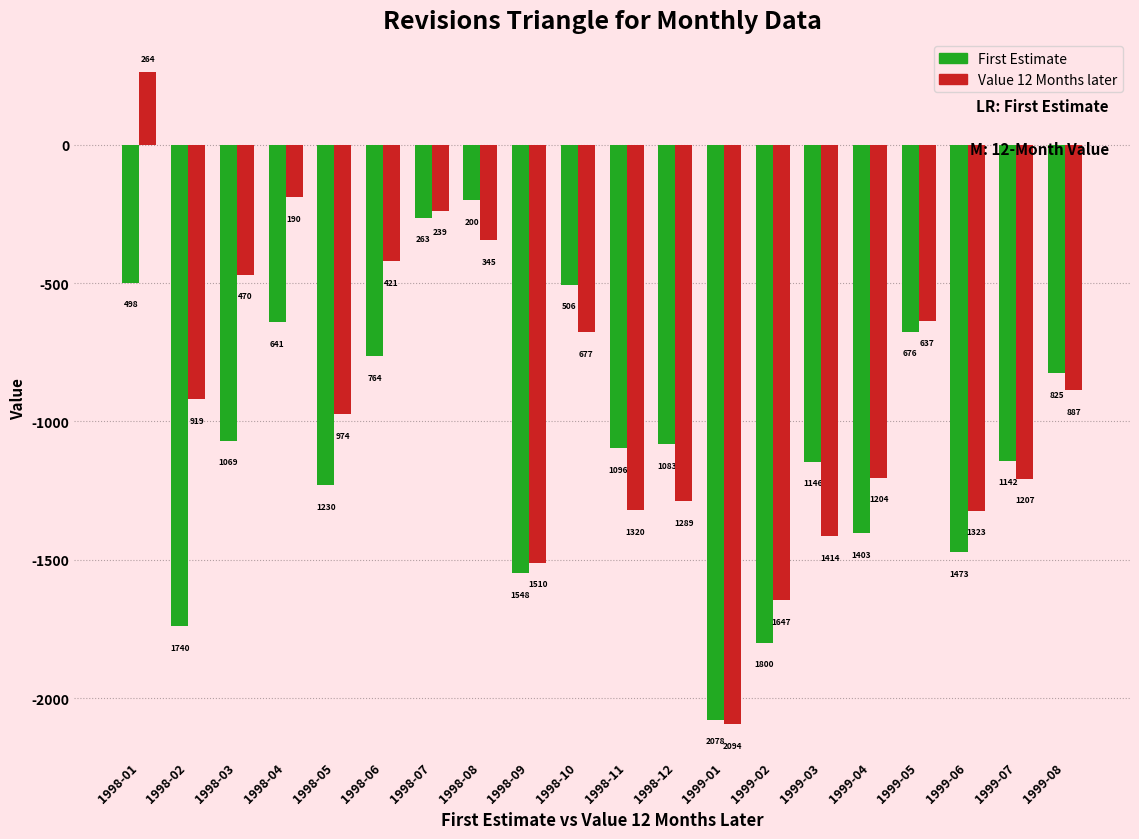

How many bars are there in each group?

2